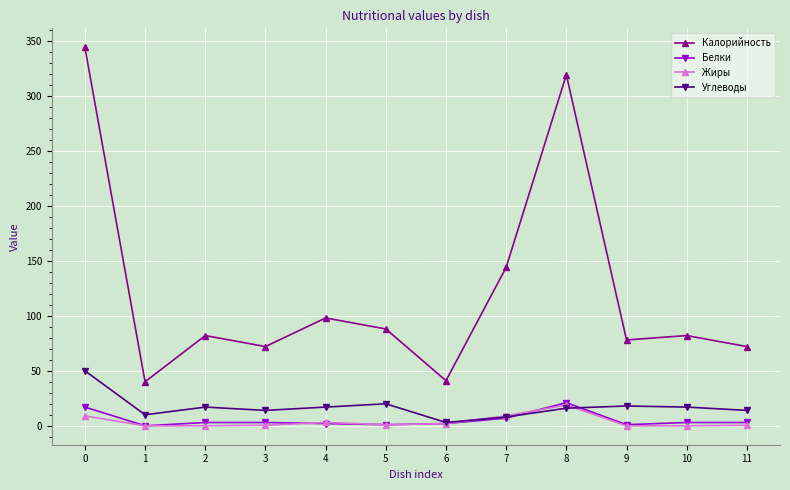

Between 0 and 10, which series saw the biggest shift?

Калорийность